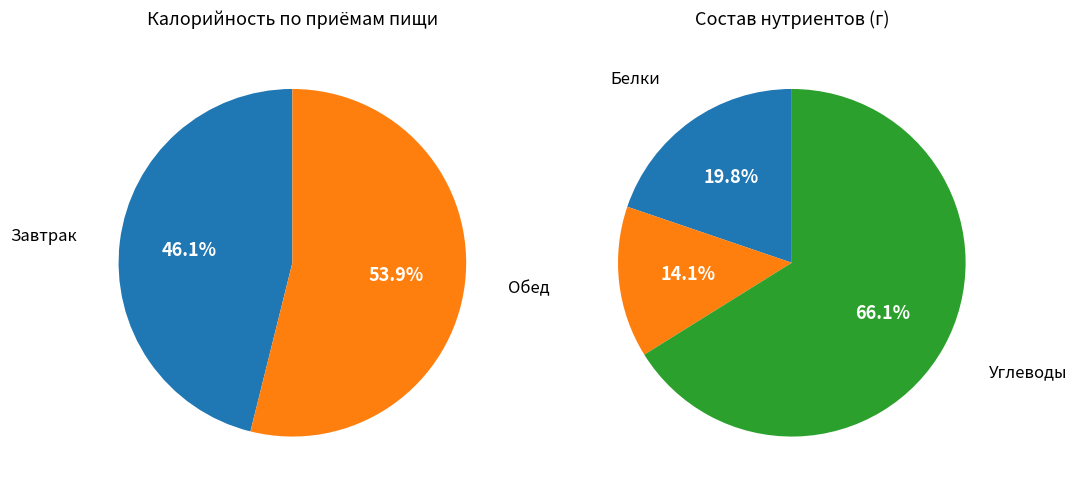

How much of the chart is everything except Обед?

46.1%